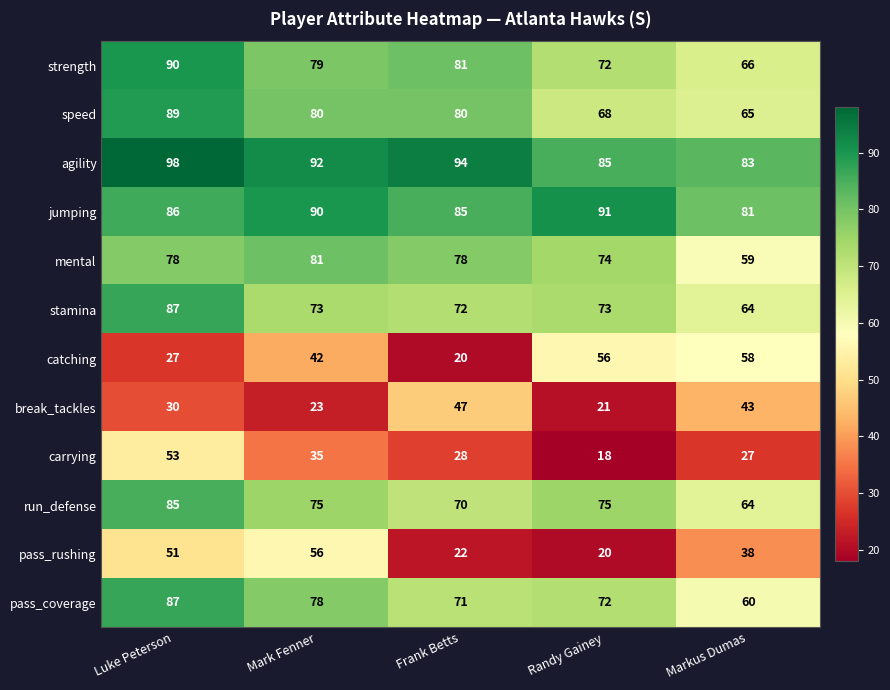

Count the number of data series in this chart.

12